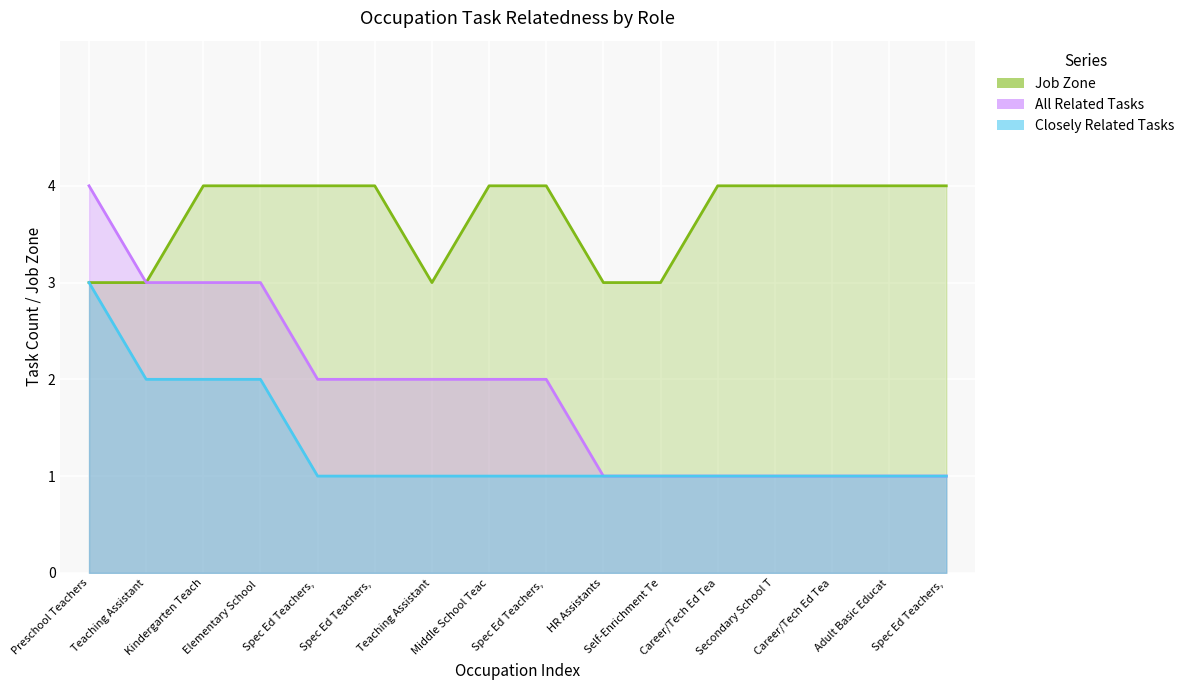

How many values in the all_related_tasks series are below 2?

7